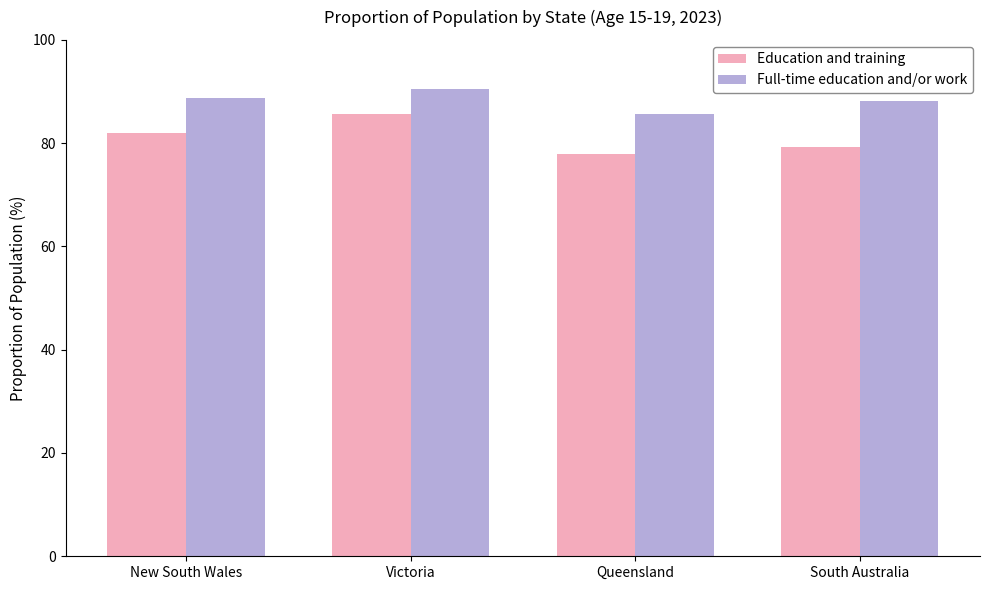

Rank the series at Victoria from highest to lowest value.

Full-time education and/or work, Education and training